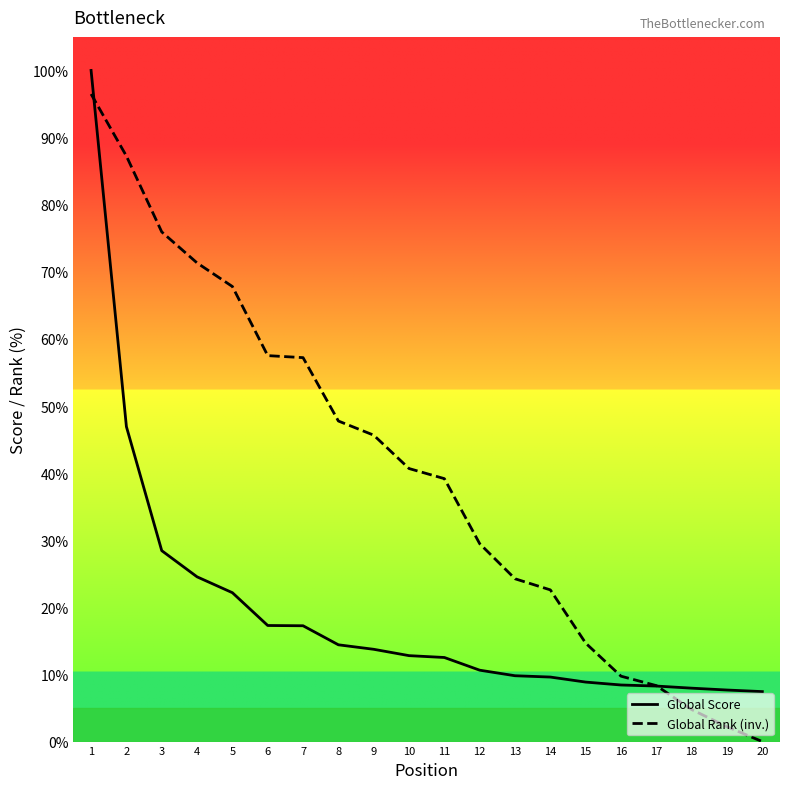

Does the chart have visible grid lines?

No